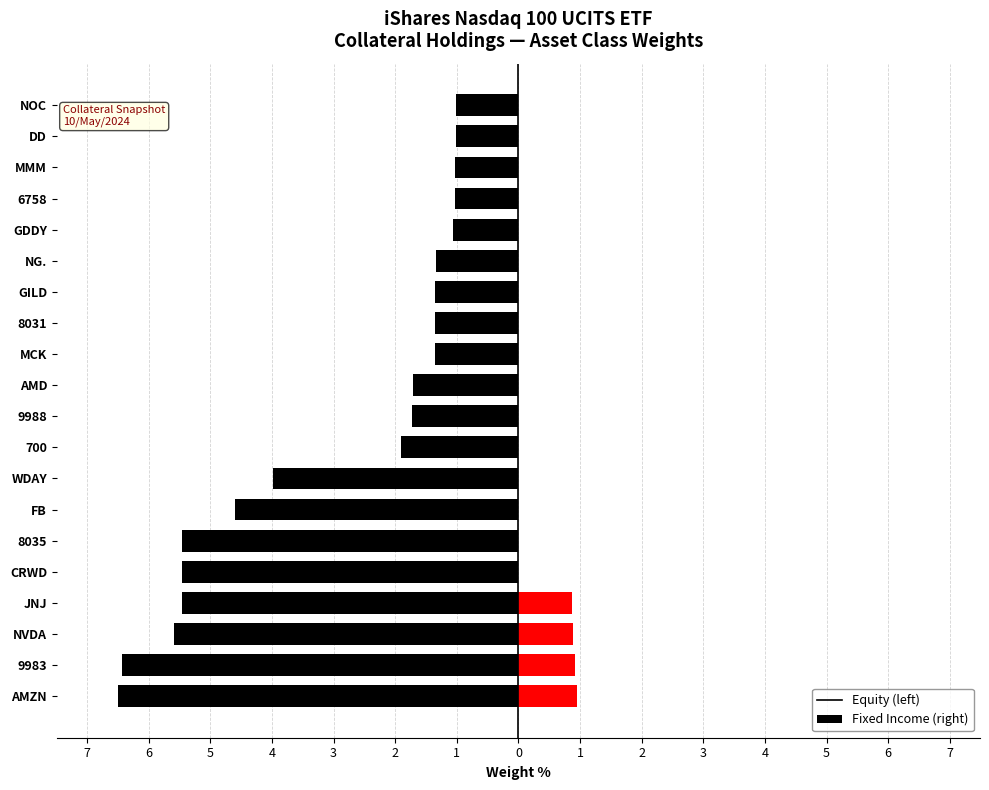

How many categories are shown in the chart?

20